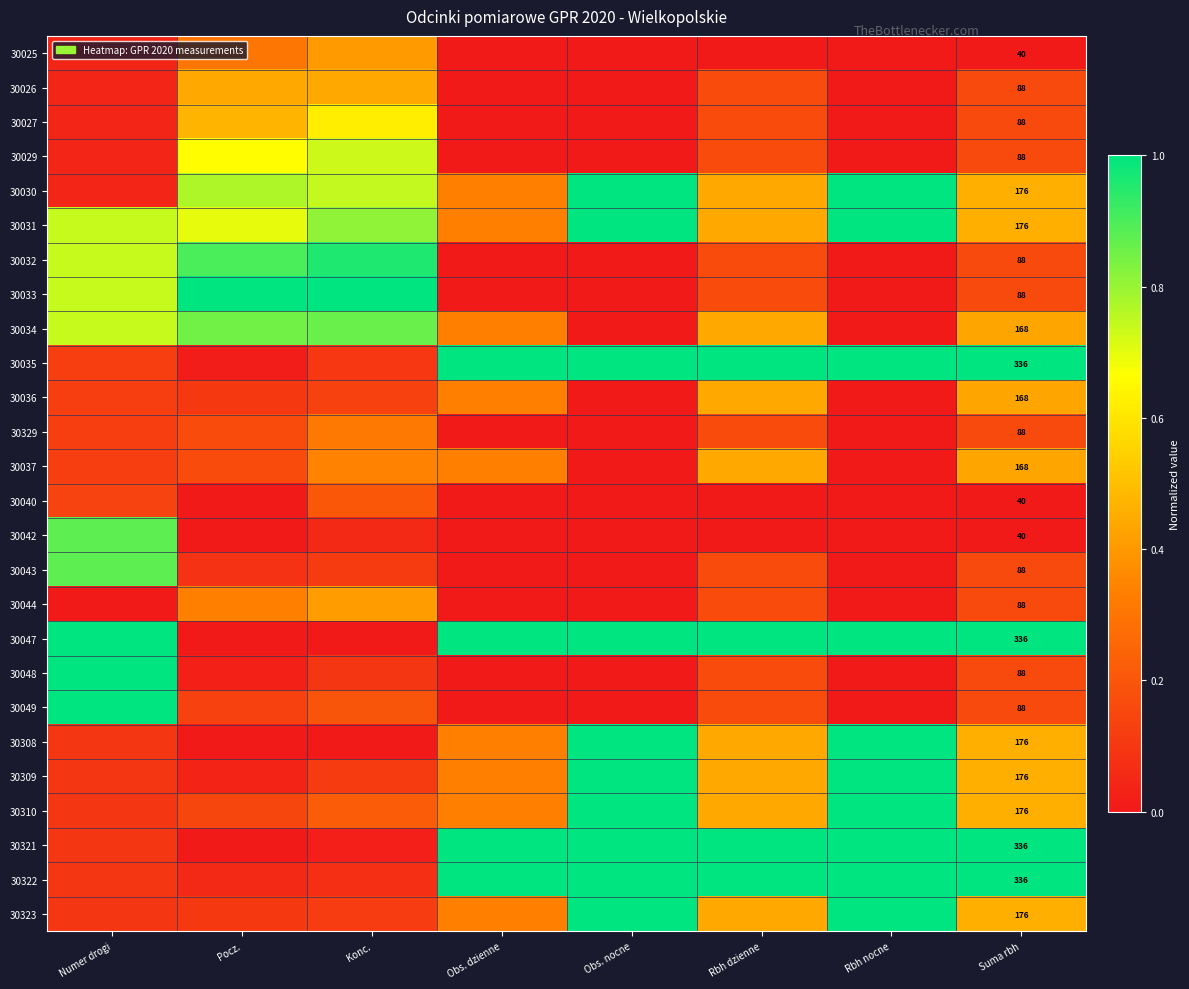

At which label is 30036 closest to 0?

Obs. nocne